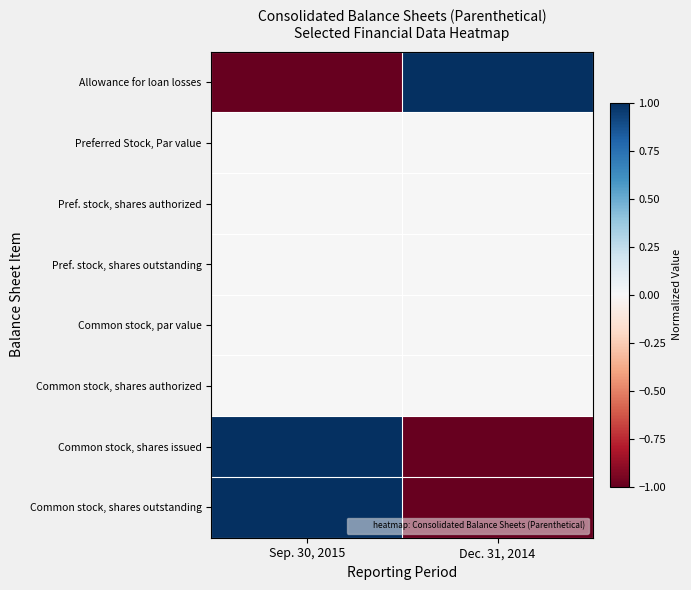

What is the greatest value displayed?

1